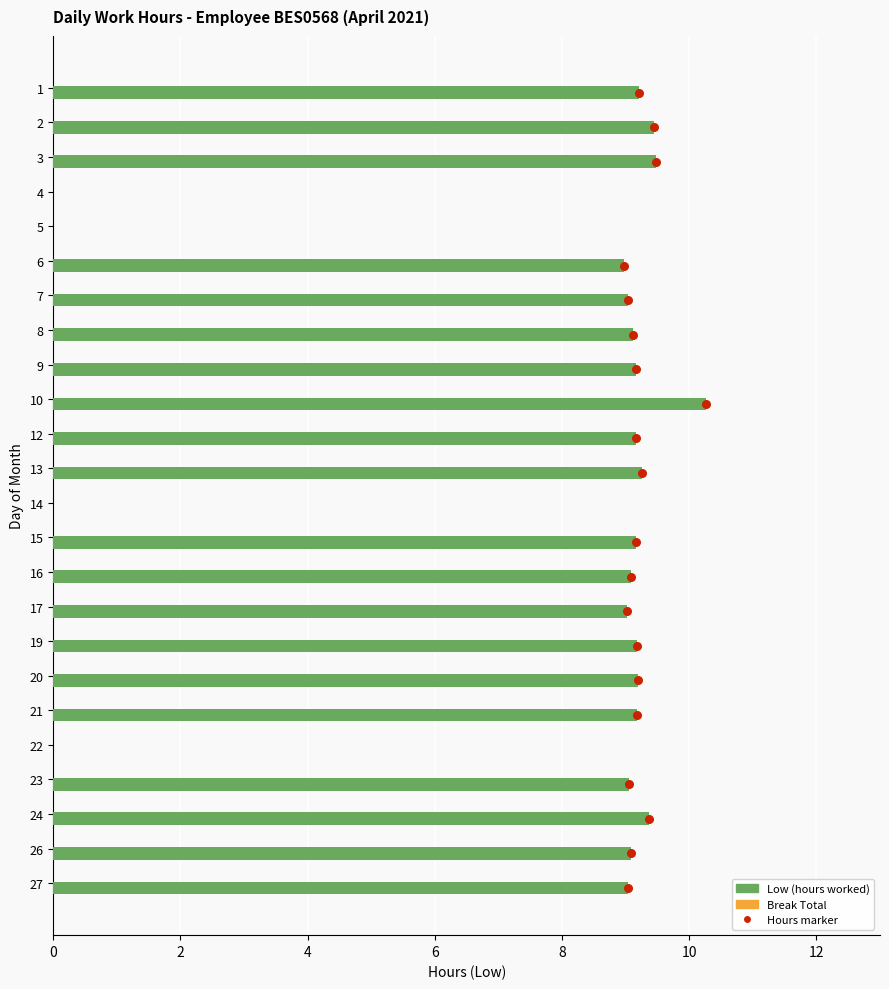

Which series contains the lowest Y value?

Low